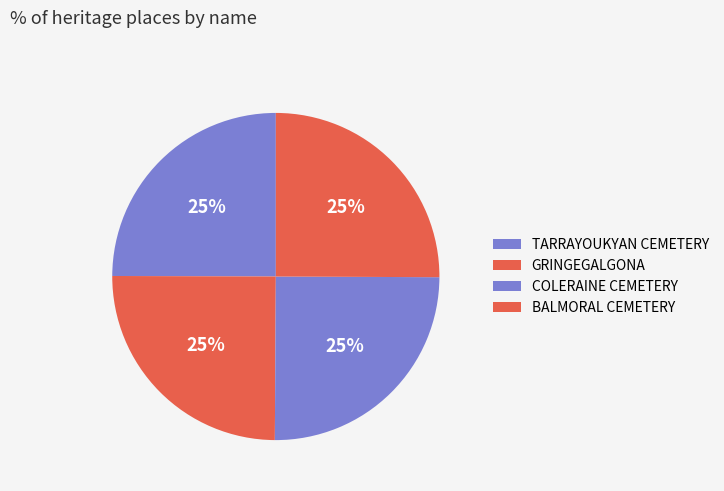

The TARRAYOUKYAN CEMETERY slice represents 25% of the pie. True or false?

True